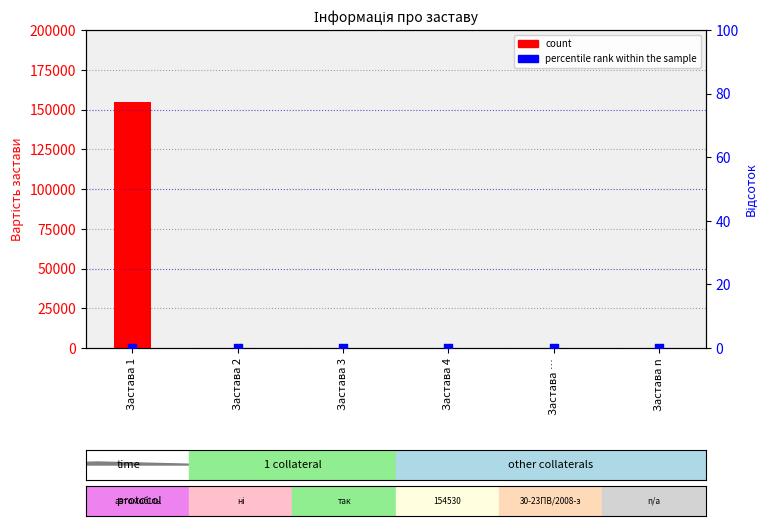

Is the value of count at Застава 1 greater than the value of percentile rank within the sample at Застава 2?

Yes